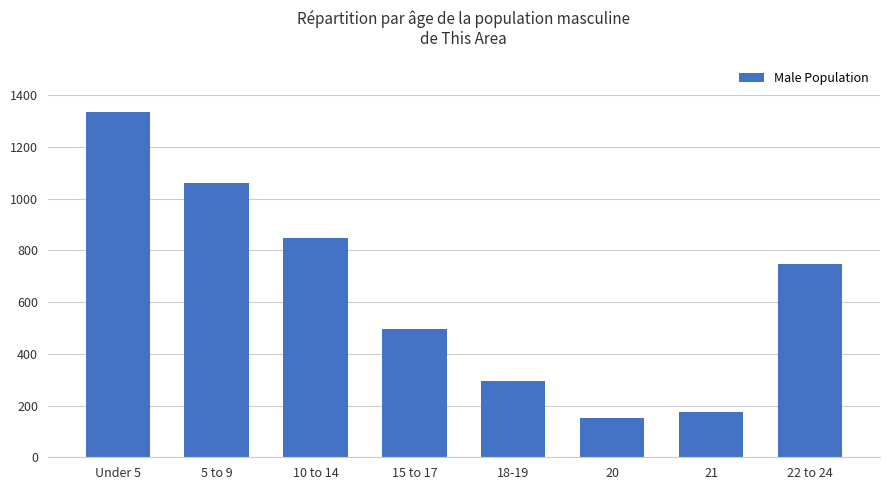

How many data points does each series have?

8